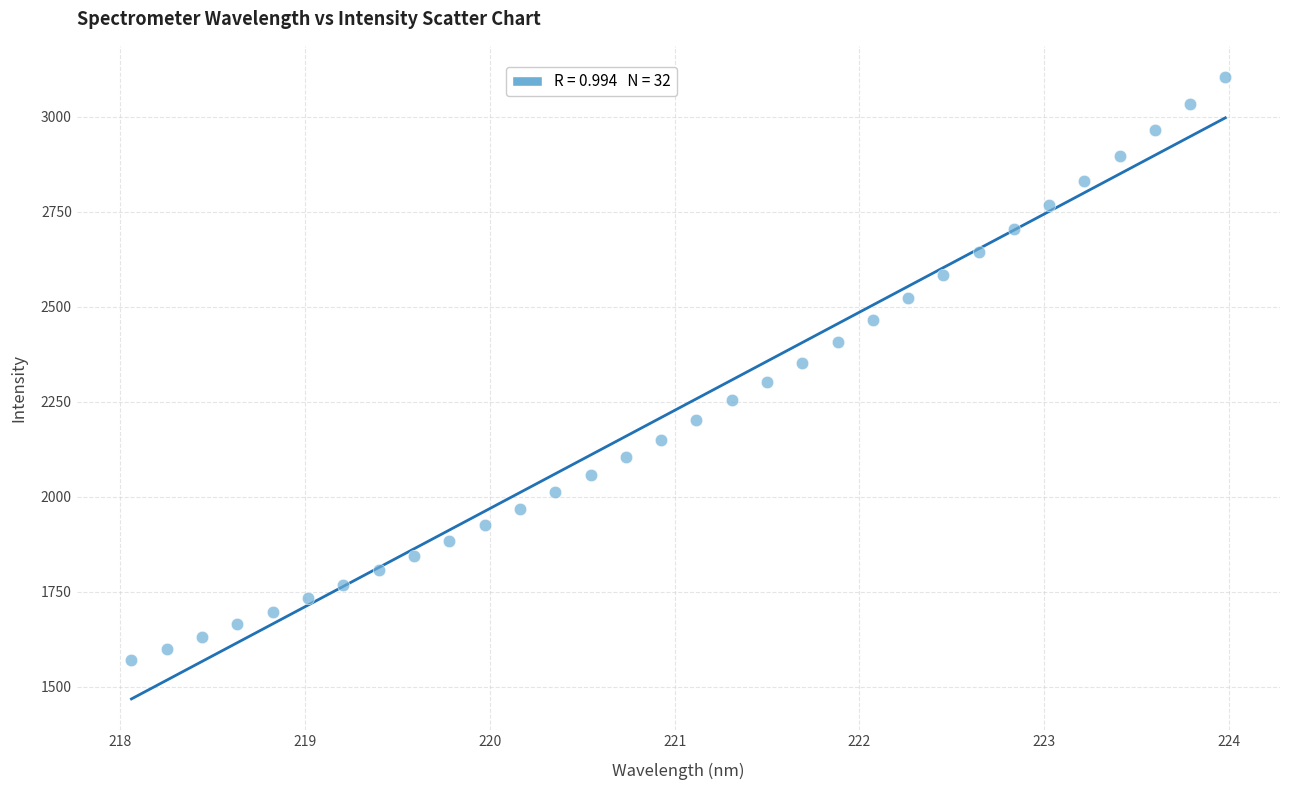

What is the range of X values (max minus min)?

5.9